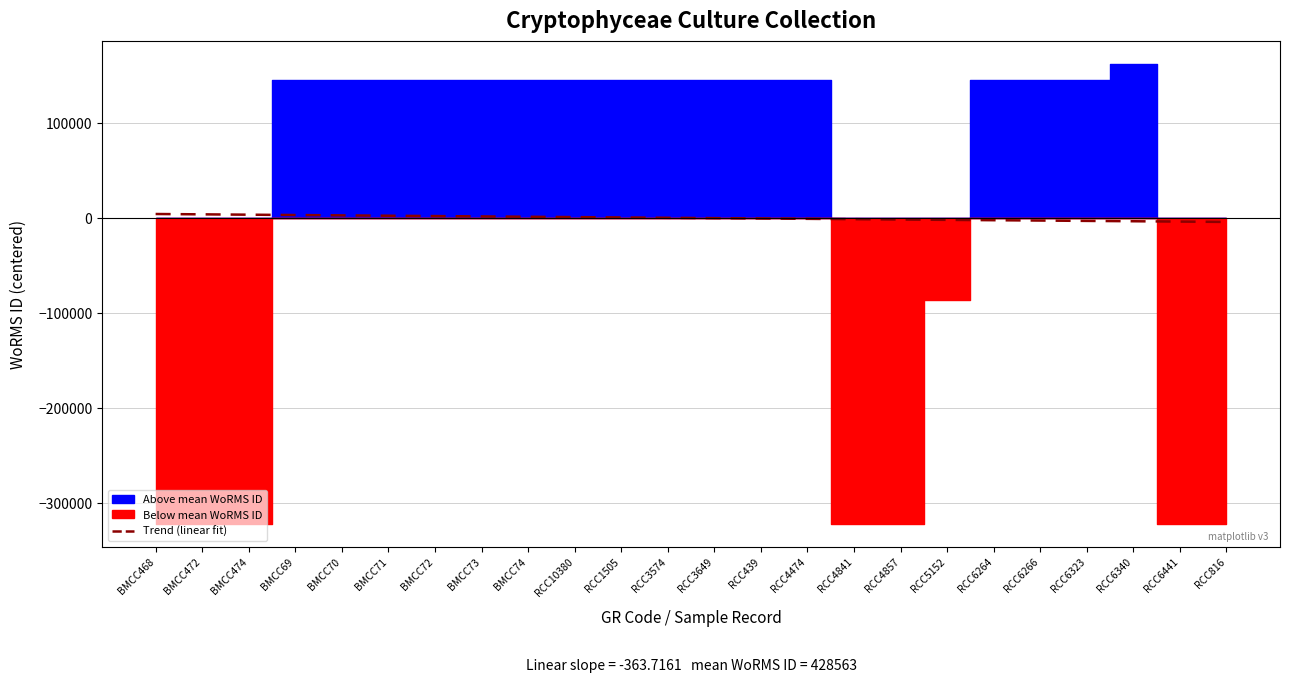

What is the difference between the maximum and minimum values?

8365.5